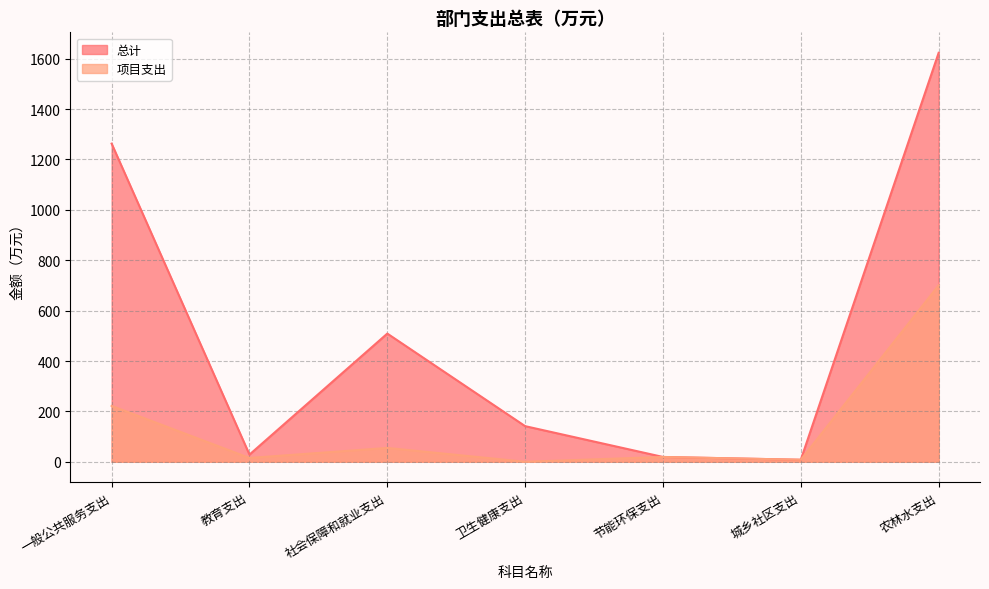

What is the sum of all 总计 values?

3592.2